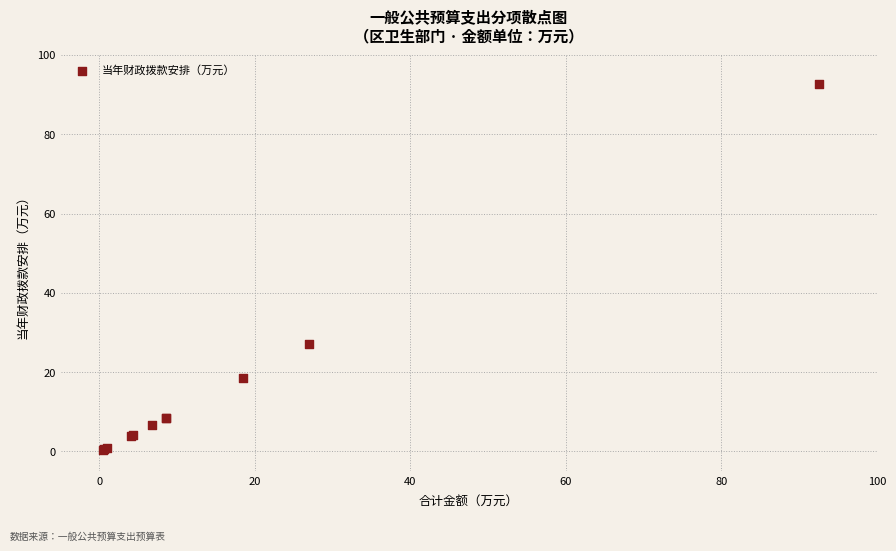

What Y value in the scatter plot is closest to 46?

27.0